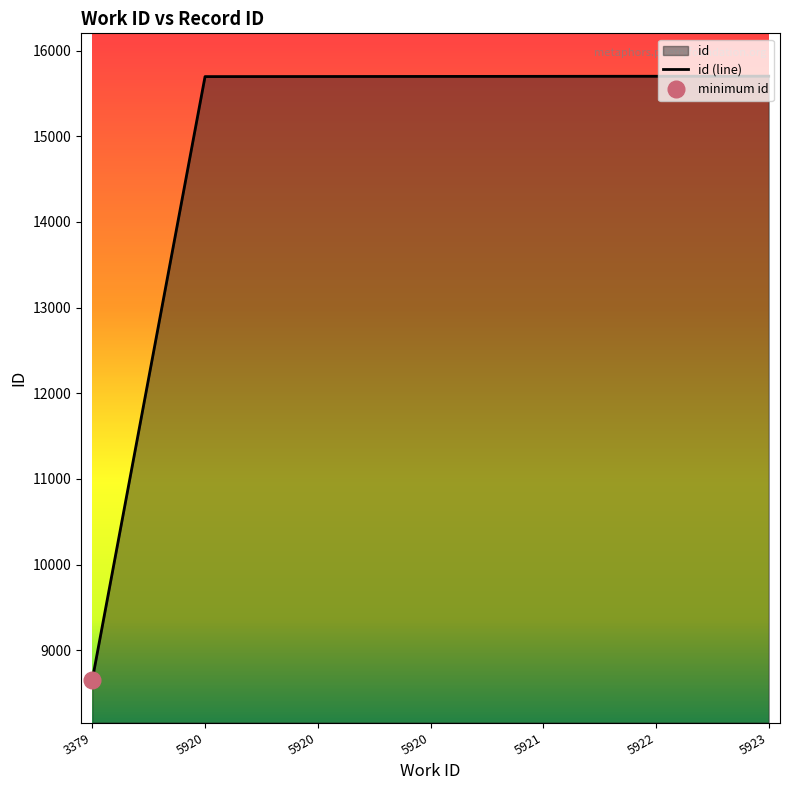

Where does the data first go above 15698?

5921